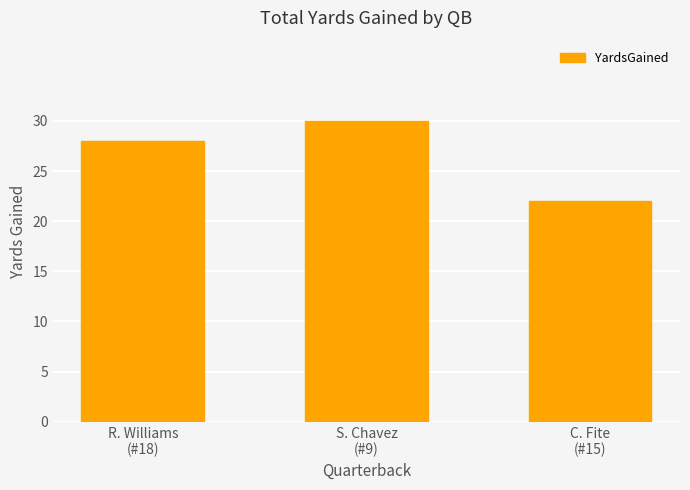

What is the label of the 2nd bar from the left?

S. Chavez
(#9)